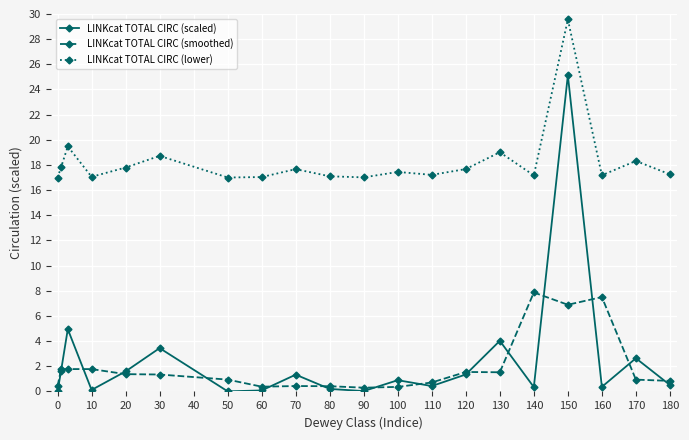

List the series in order of their peak value, highest first.

LINKcat TOTAL CIRC (lower), LINKcat TOTAL CIRC (scaled), LINKcat TOTAL CIRC (smoothed)